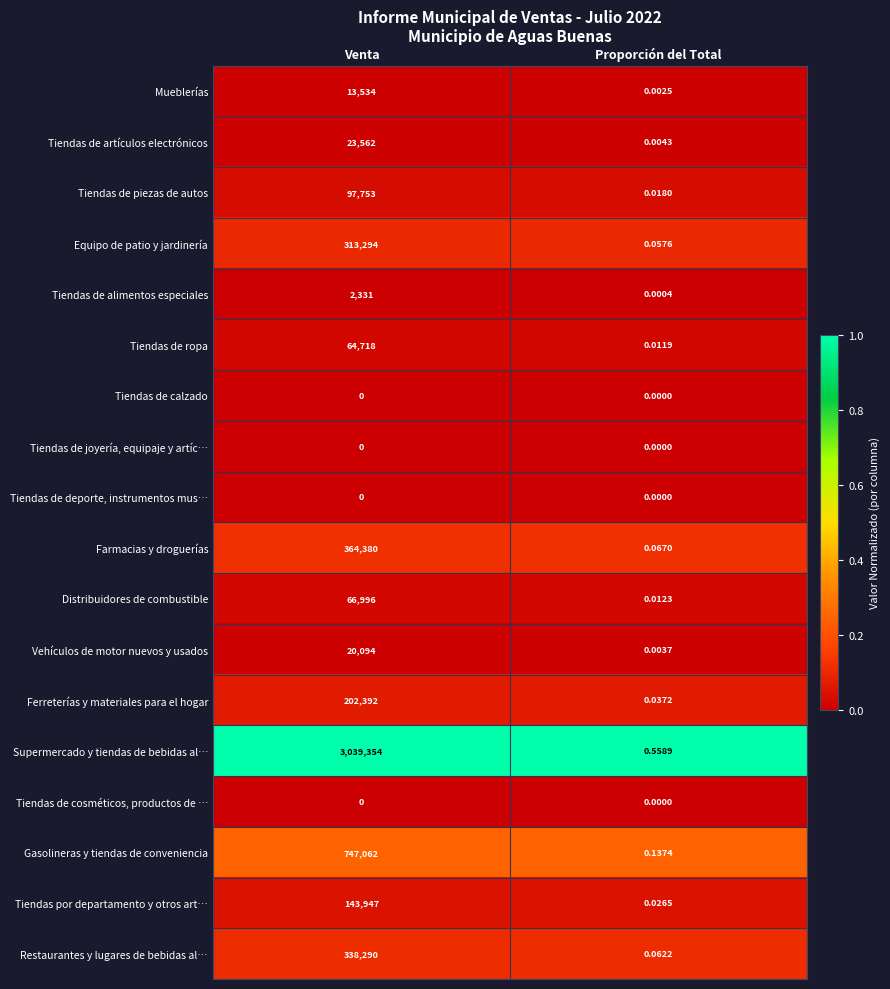

Rank the categories by Distribuidores de combustible value from highest to lowest.

Venta, Proporción del Total